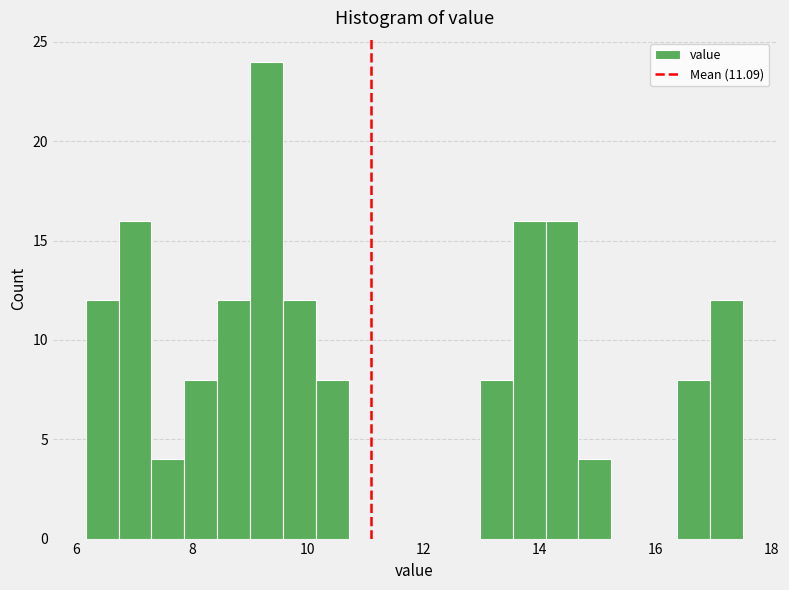

Read against the x-axis, roughly where is the centre of the tallest bar?

9.2